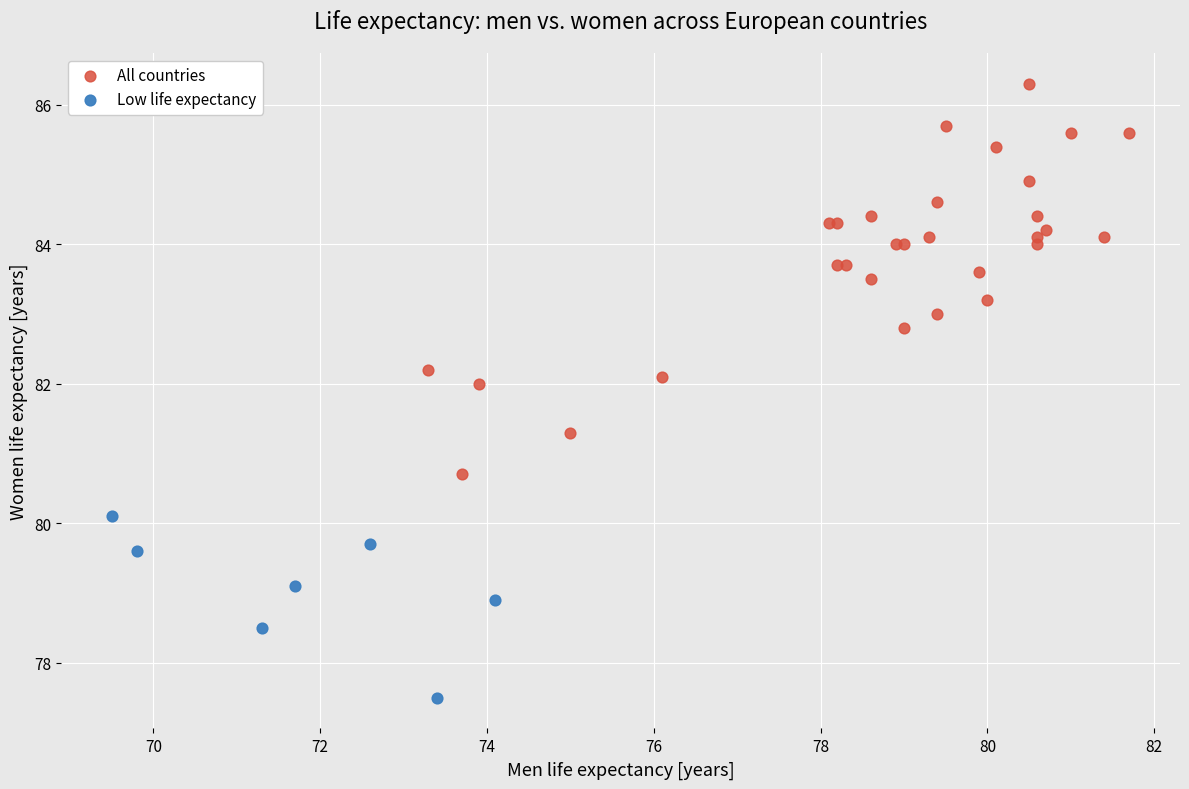

Which series has the widest spread of Y values?

All countries